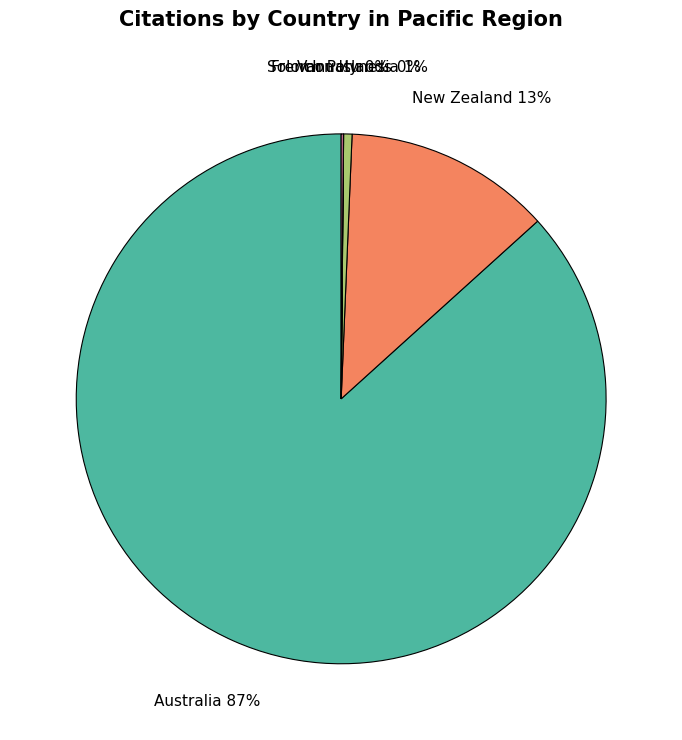

Which category accounts for the majority?

Australia